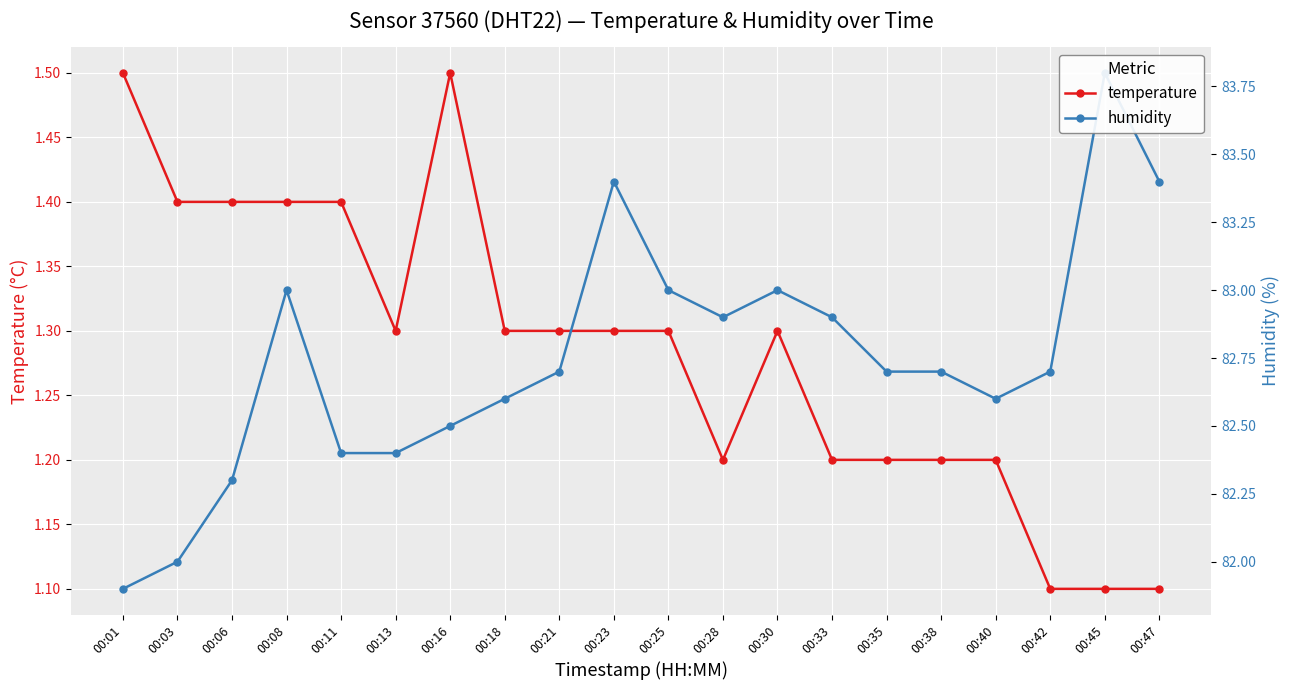

How many interior local valleys does the humidity series have?

2